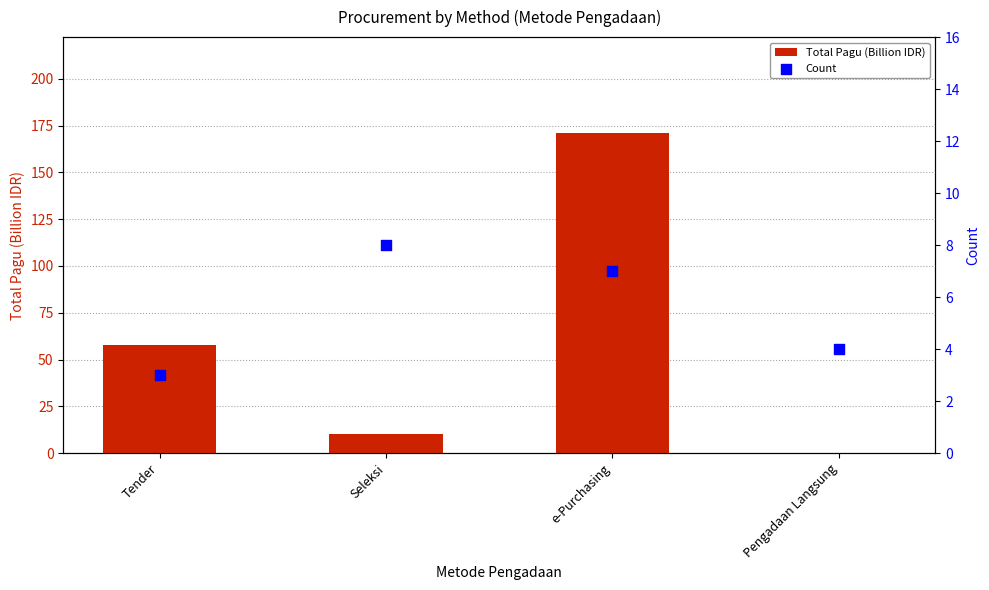

Which series has the largest Y range (max minus min)?

Total Pagu (Billion IDR)